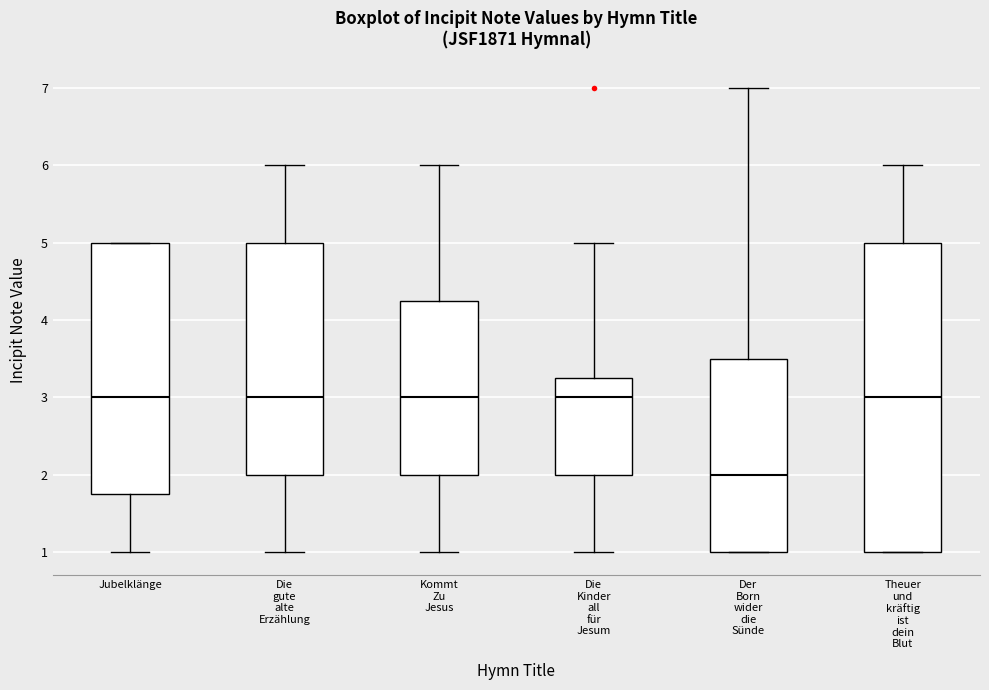

Reading left to right, read every box against the y-axis: the position of its median line, the range the box covers, and the ends of its whiskers. The values are not printed on the chart, so give them approximately, as read against the axis.

Jubelklänge: median 3.0, box 1.8 to 5.0, whiskers 1.0 to 5.0
Die gute alte Erzählung: median 3.0, box 2.0 to 5.0, whiskers 1.0 to 6.0
Kommt Zu Jesus: median 3.0, box 2.0 to 4.3, whiskers 1.0 to 6.0
Die Kinder all für Jesum: median 3.0, box 2.0 to 3.3, whiskers 1.0 to 5.0
Der Born wider die Sünde: median 2.0, box 1.0 to 3.5, whiskers 1.0 to 7.0
Theuer und kräftig ist dein Blut: median 3.0, box 1.0 to 5.0, whiskers 1.0 to 6.0